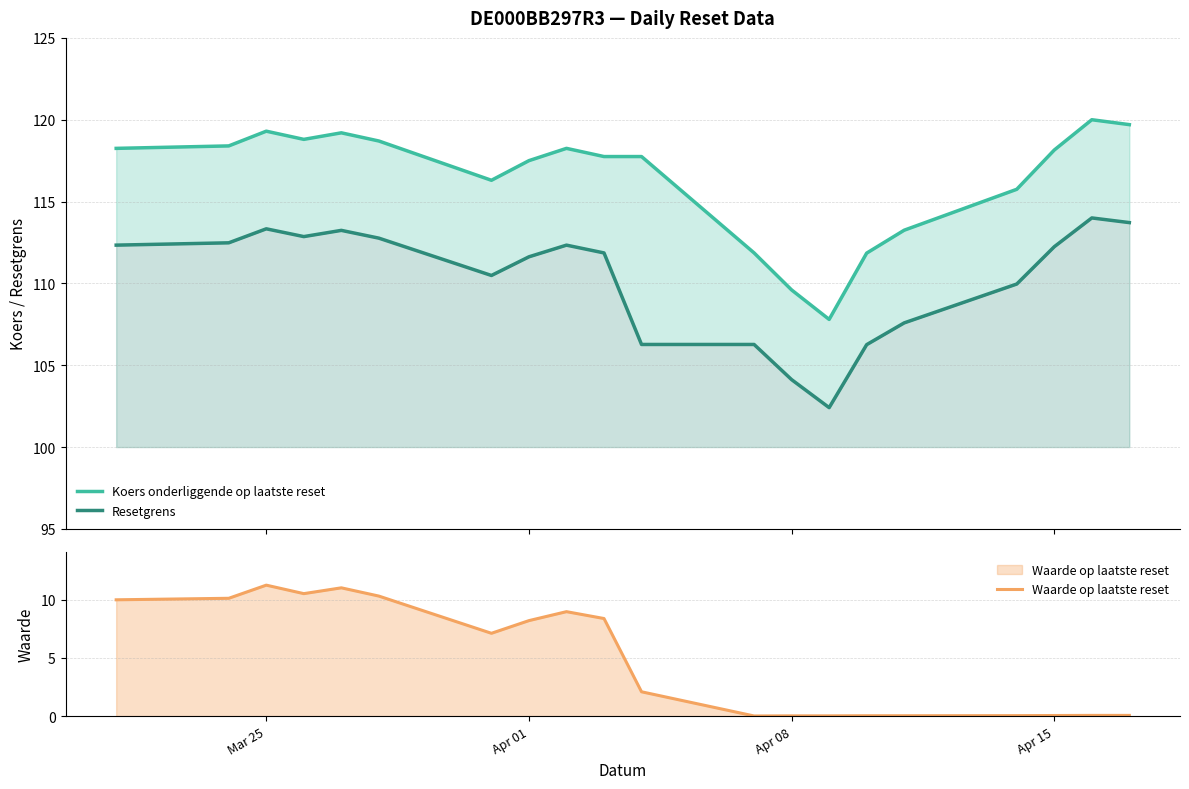

Where does the Koers onderliggende op laatste reset series first go above 118?

Mar 25